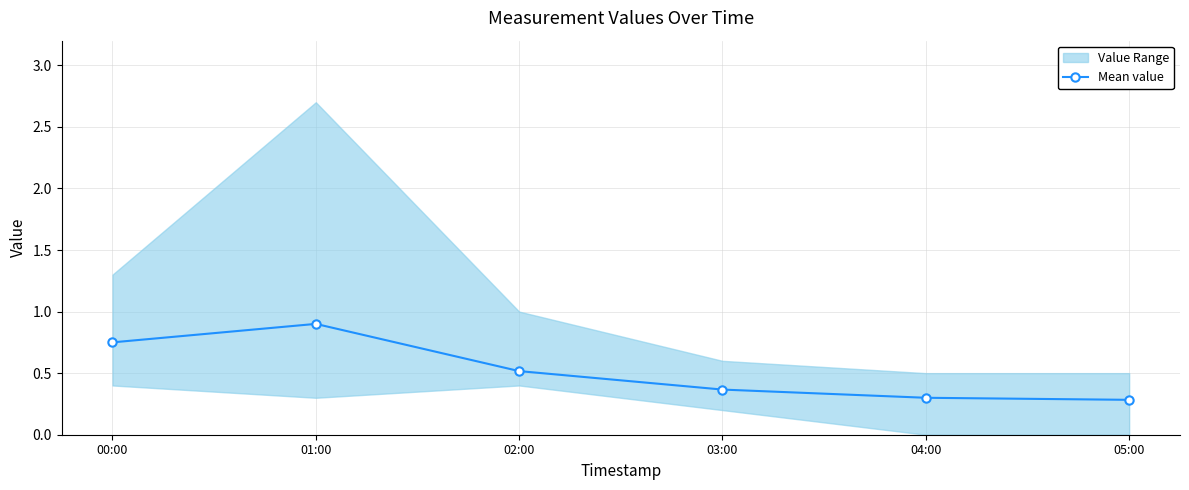

What is the change in value from 00:00 to 04:00?

-0.5